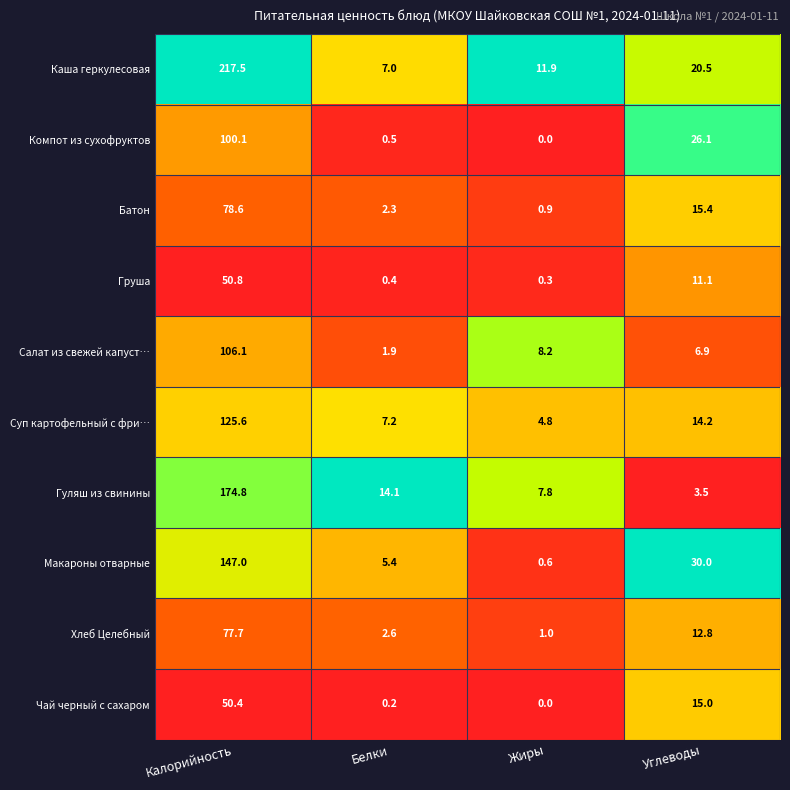

At which category is the sum across all series the highest?

Калорийность